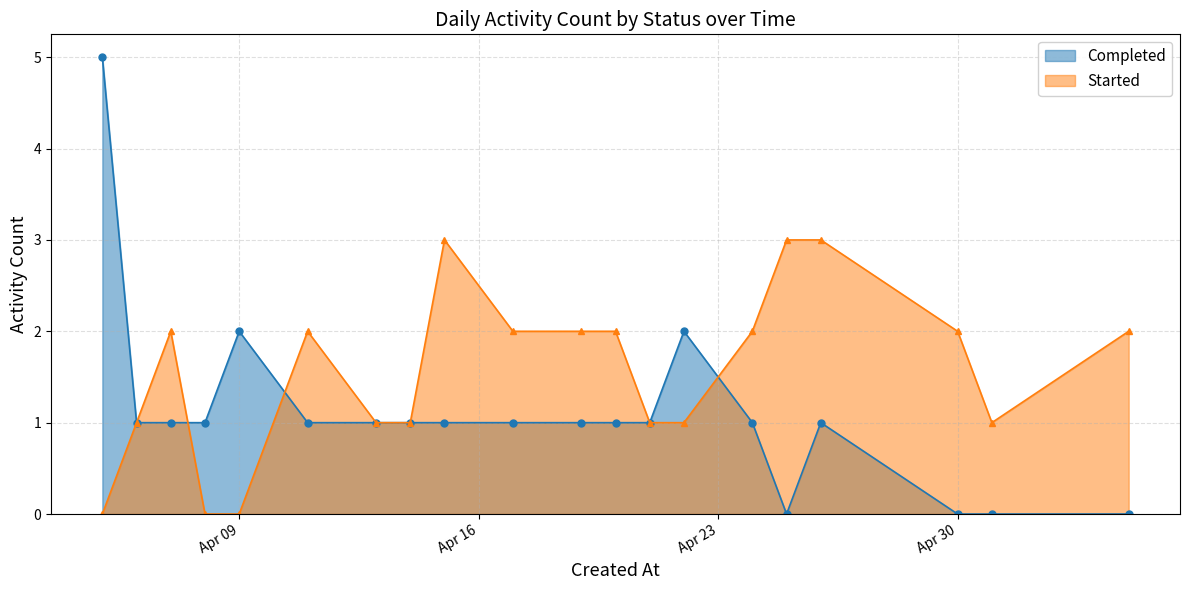

What is the label of the 15th point from the left?

2024-04-24